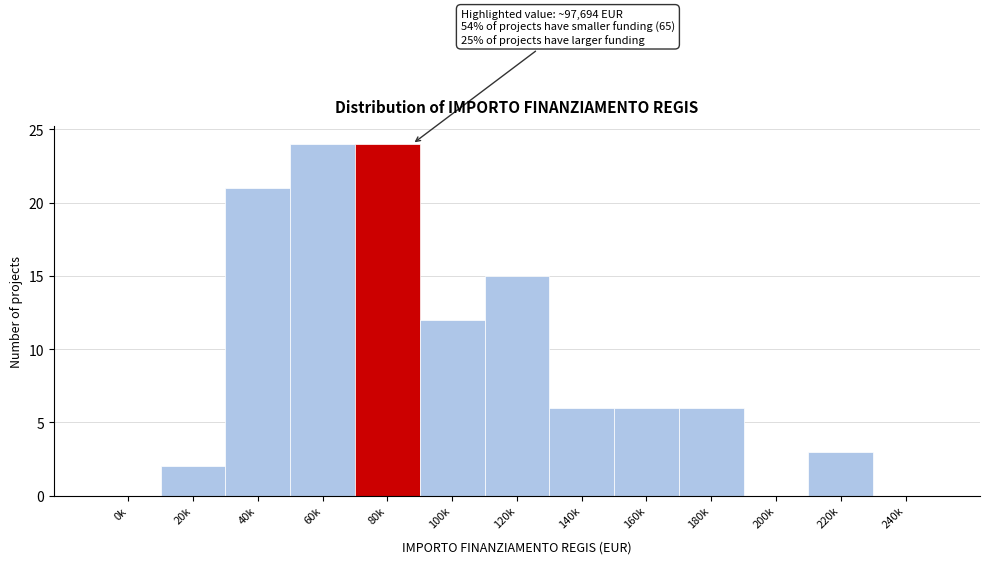

Reading right to left, transcribe all the data shown in this chart.

240k=0	220k=3	200k=0	180k=6	160k=6	140k=6	120k=15	100k=12	80k=24	60k=24	40k=21	20k=2	0k=0